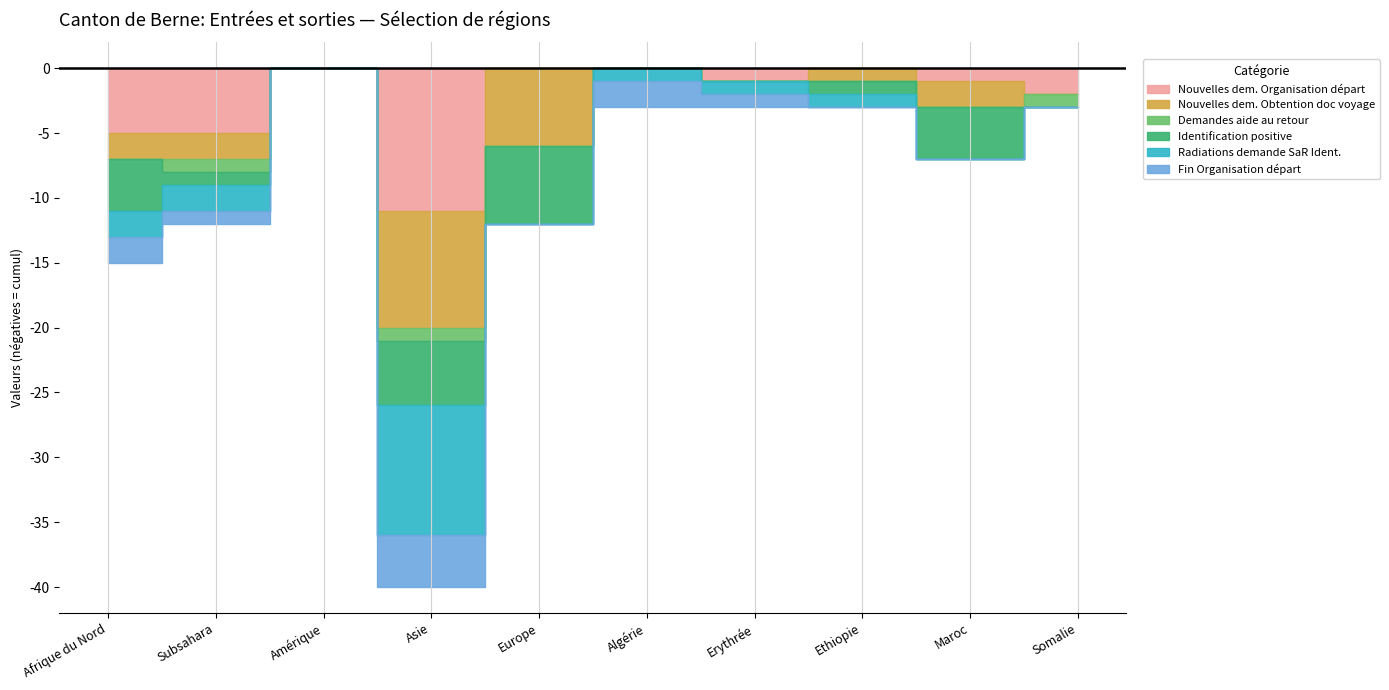

The value of Radiations demande SaR Ident. at Asie is 15. True or false?

False